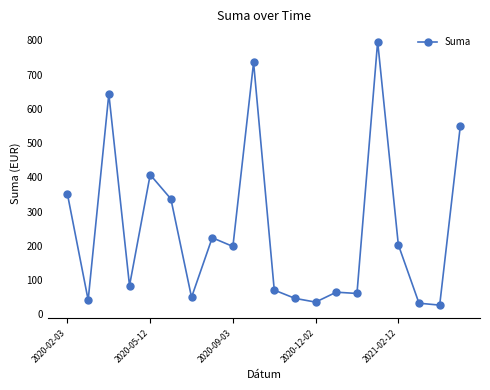

What is the average value?

248.3